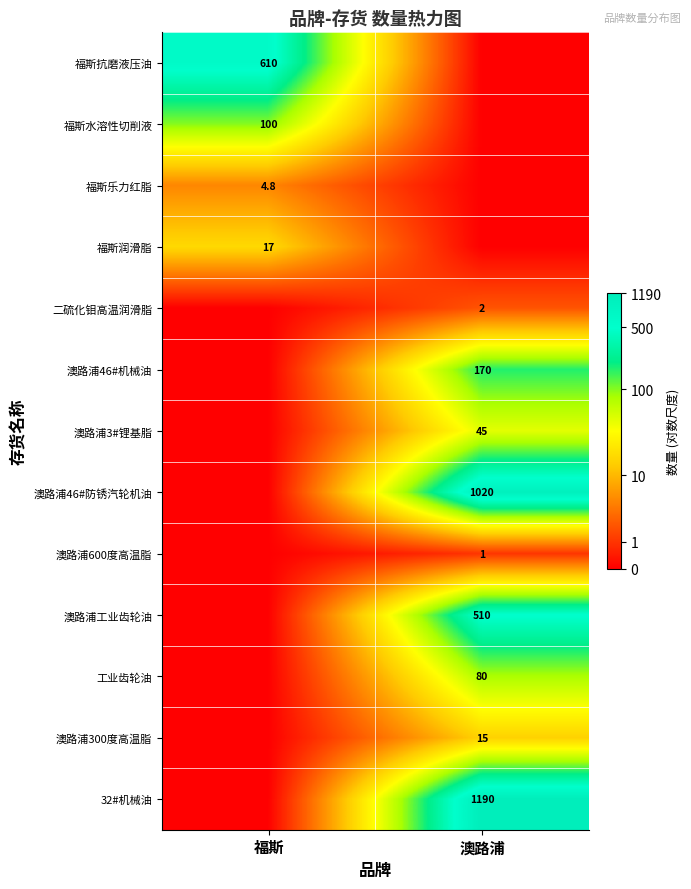

Is the value of 澳路浦46#机械油 at 澳路浦 greater than the value of 澳路浦46#防锈汽轮机油 at 澳路浦?

No